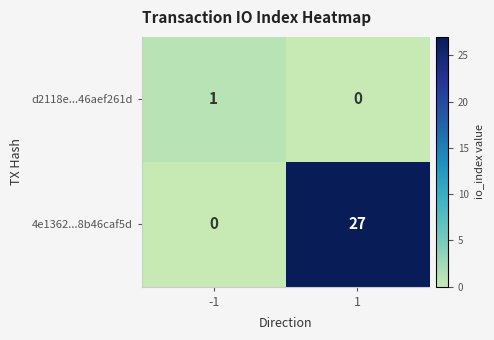

At which category is the sum across all series the highest?

1